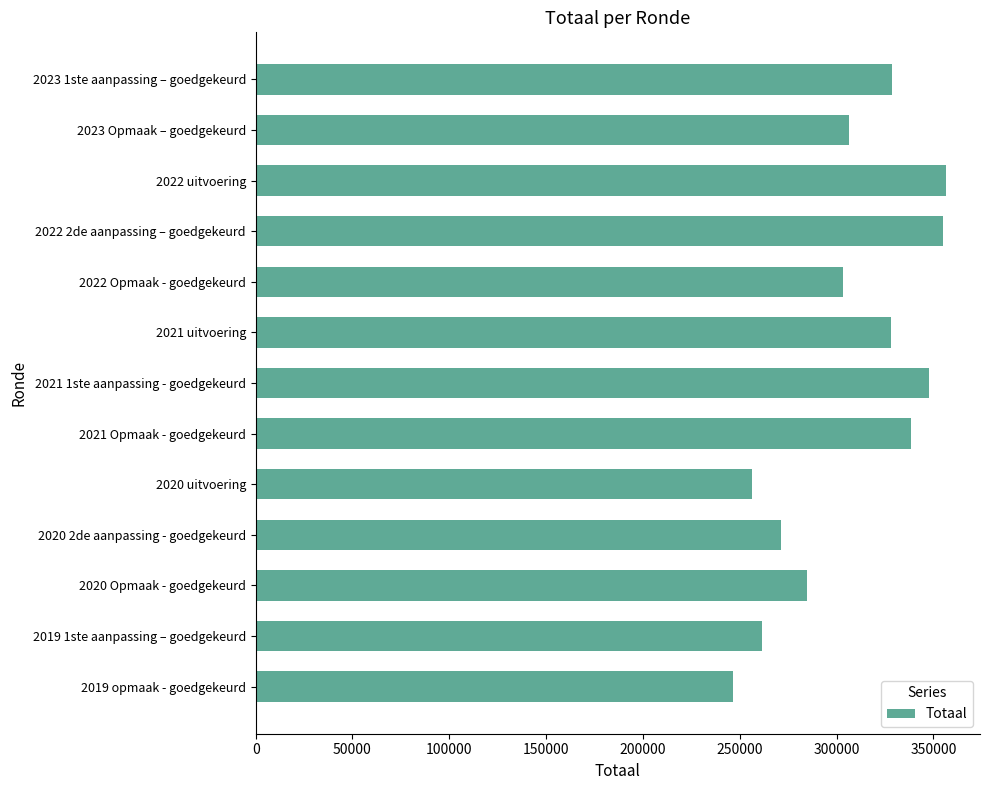

Which has a higher value, 2021 uitvoering or 2020 uitvoering?

2021 uitvoering